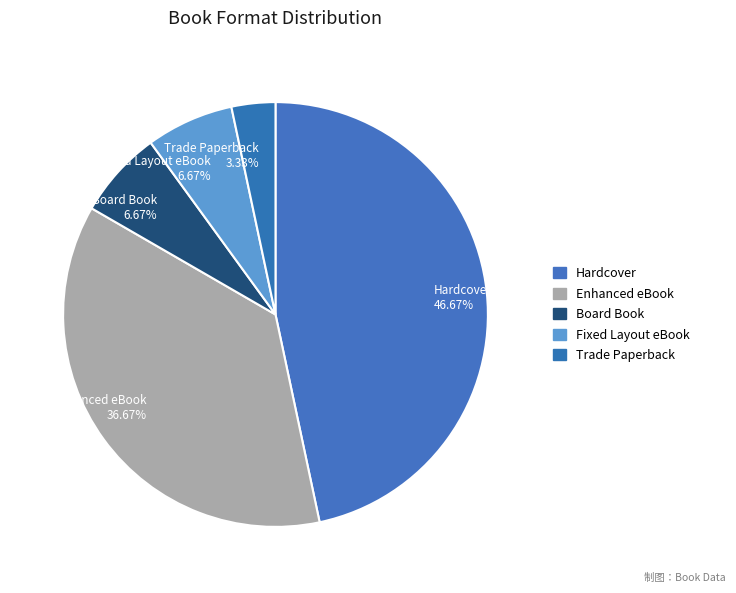

Count the number of slices in the pie.

5